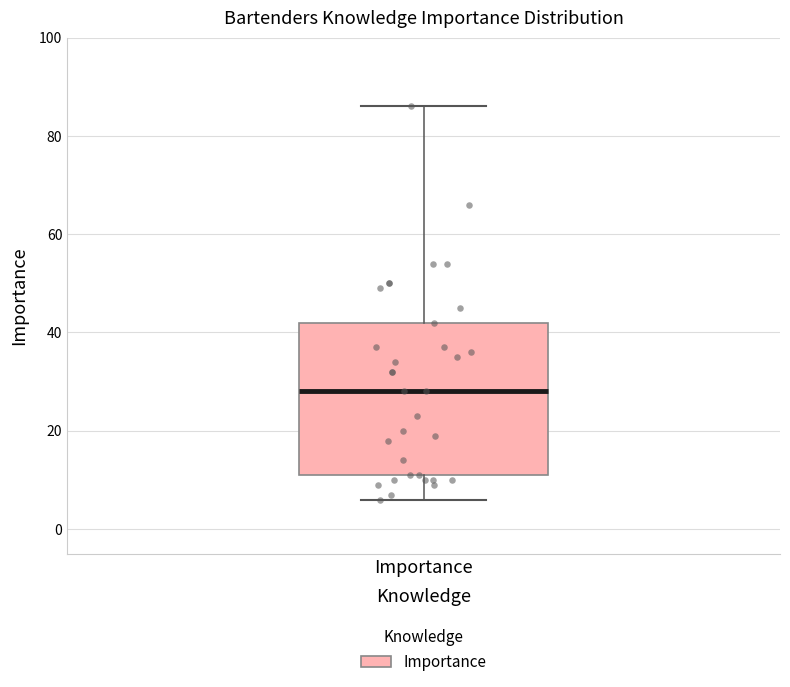

Transcribe this box plot: give where the median line is, the range the box spans, and where the two whiskers end, as read against the y-axis. The values are not printed on the chart, so give them approximately, as read against the axis.

median 28, box 12 to 42, whiskers 6 to 86